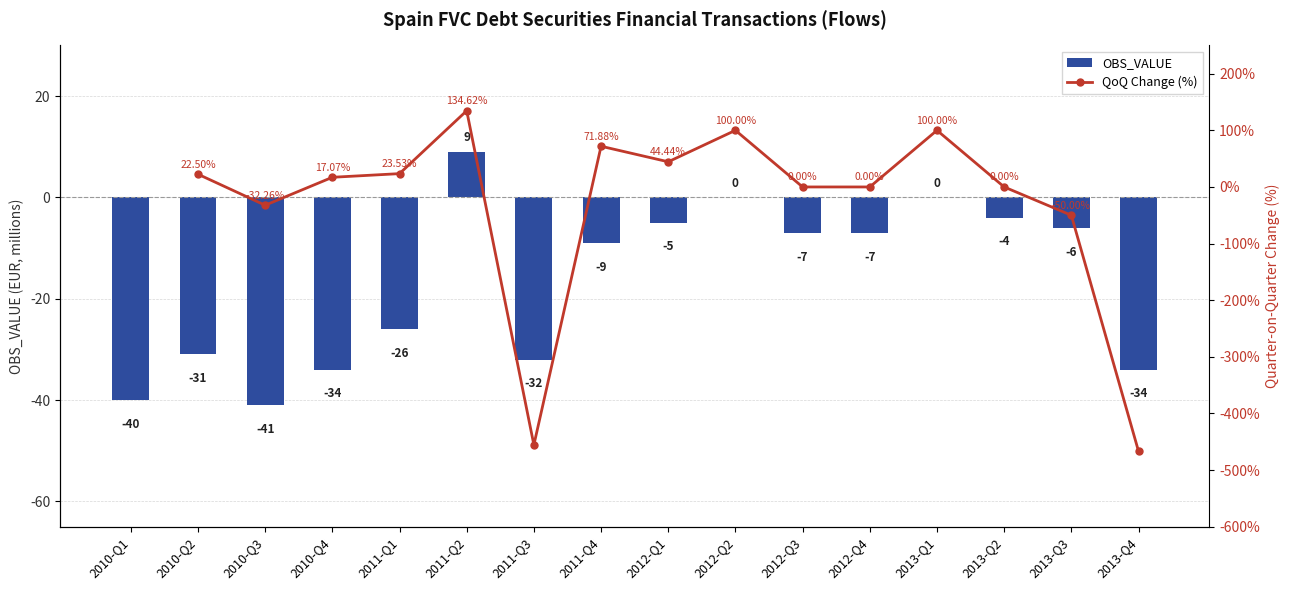

What is the difference between the QoQ Change (%) values at 2012-Q2 and 2011-Q4?

28.1